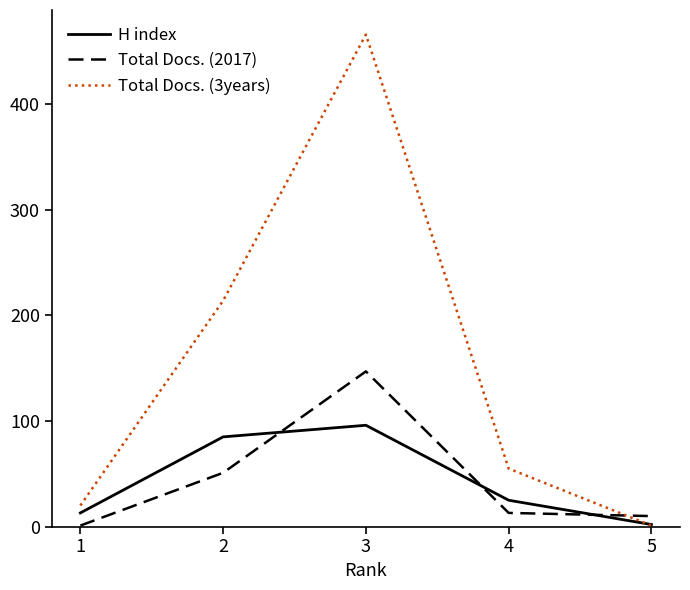

The value of Total Docs. (3years) at 4 is 55. True or false?

True